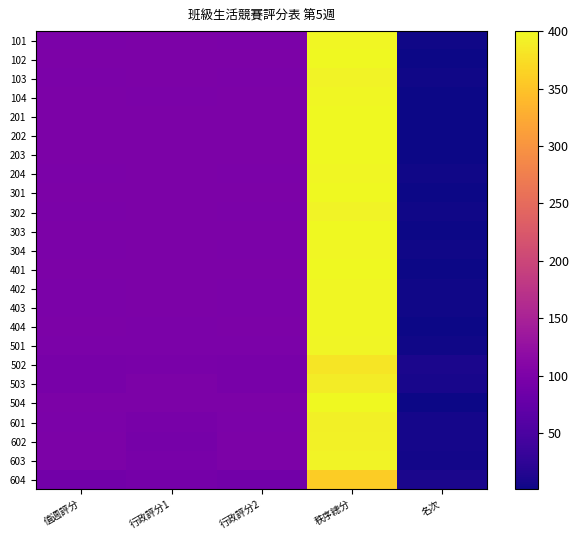

What is the spread (max minus min) of values at 行政評分2?

11